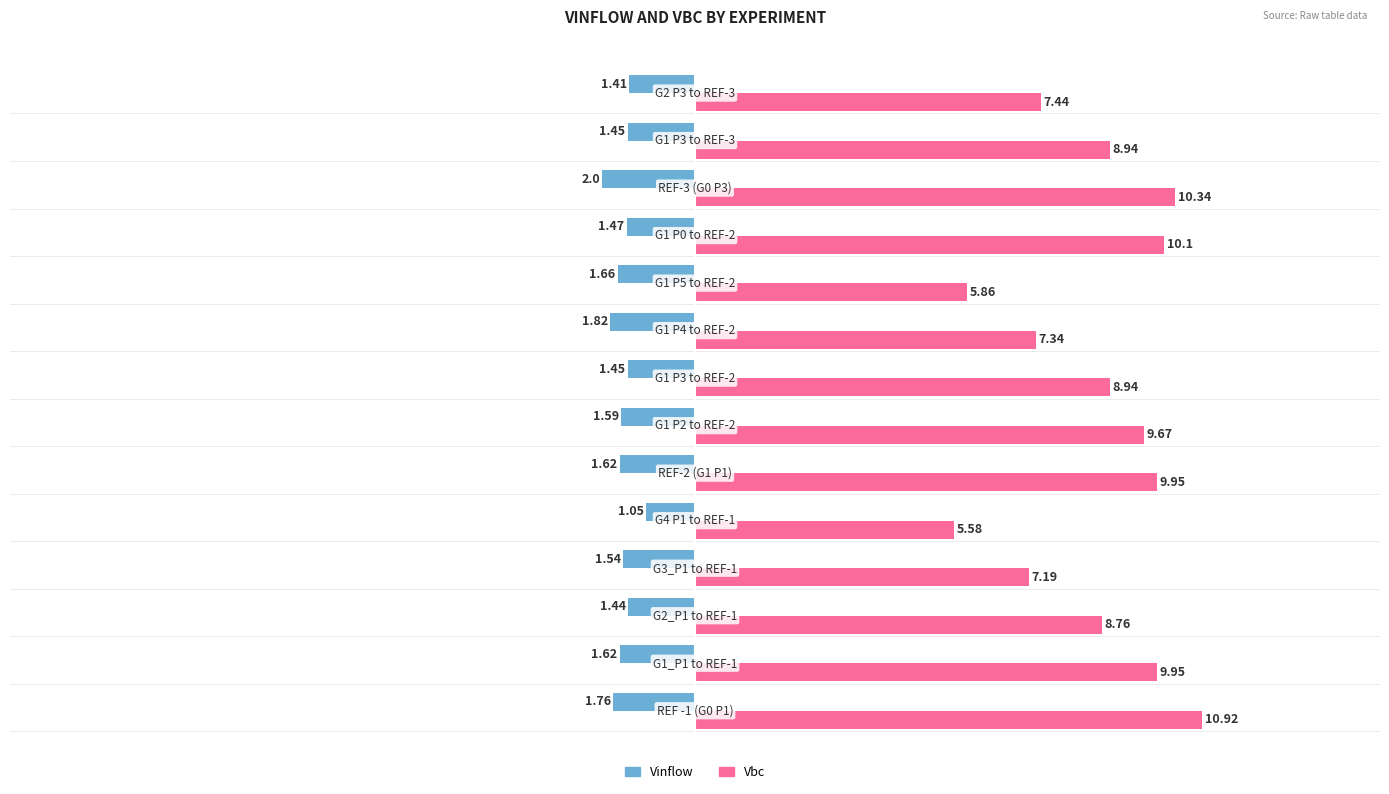

Reading left to right, what are all the values shown in this chart?

Vinflow: 1.8	1.6	1.4	1.5	1.1	1.6	1.6	1.4	1.8	1.7	1.5	2.0	1.4	1.4
Vbc: 10.9	9.9	8.8	7.2	5.6	9.9	9.7	8.9	7.3	5.9	10.1	10.3	8.9	7.4